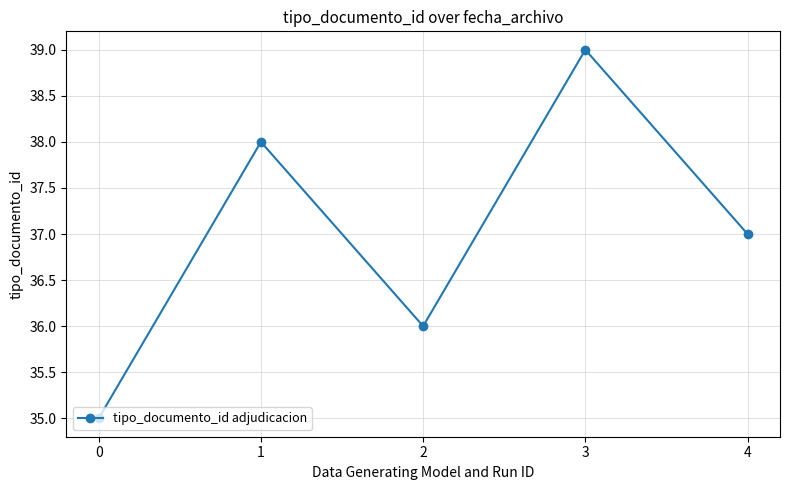

What is the smallest value displayed?

35